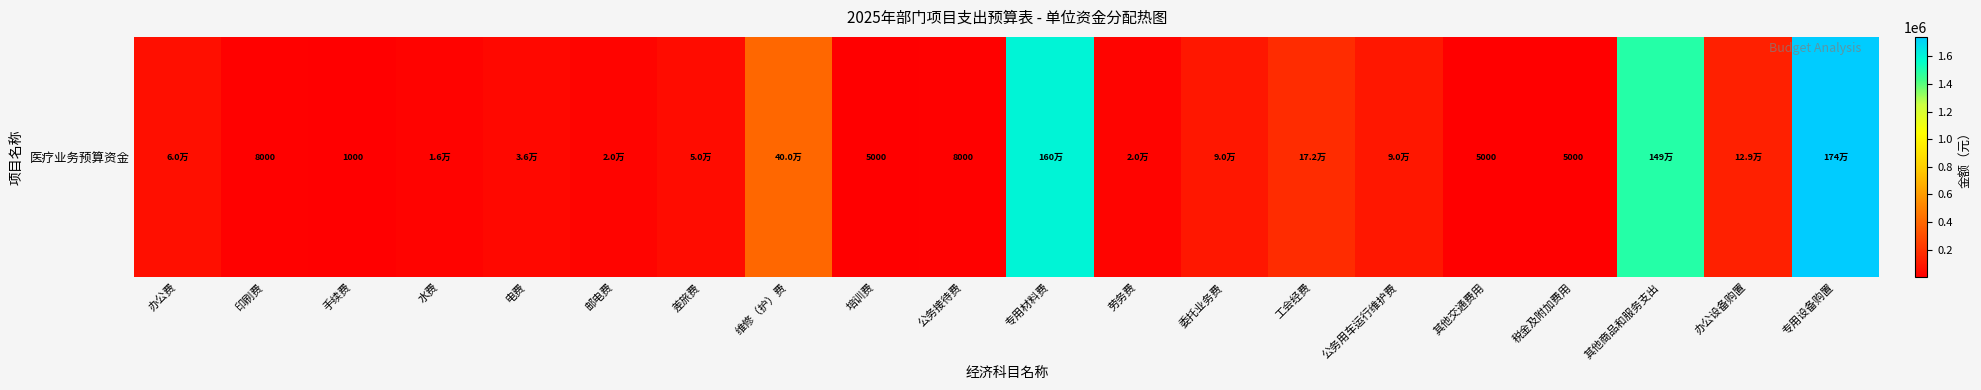

Count the number of values greater than 50000.

9